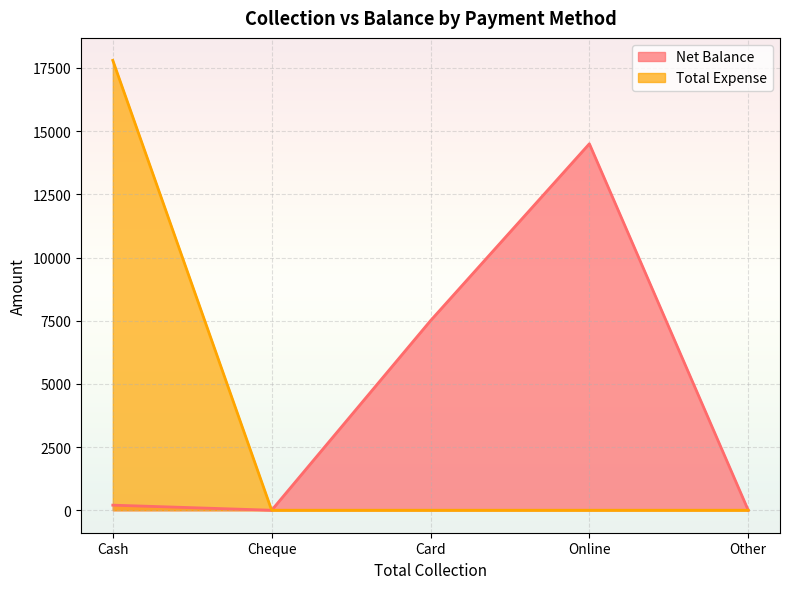

What is the difference between the Net Balance values at Other and Card?

7500